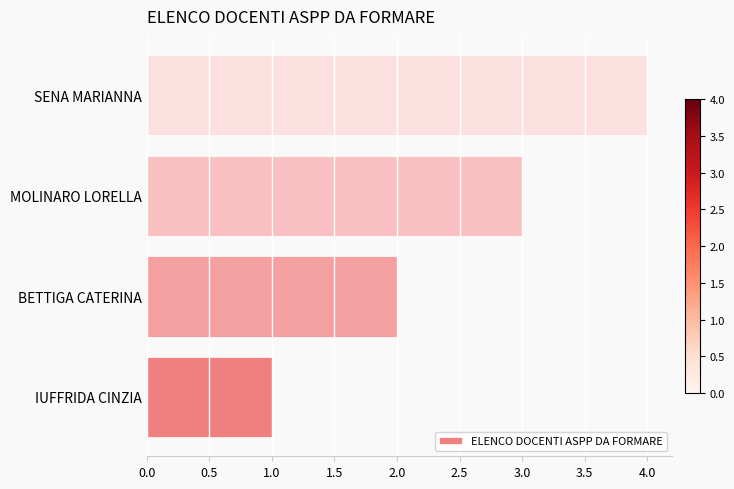

What is the minimum value shown in the chart?

1